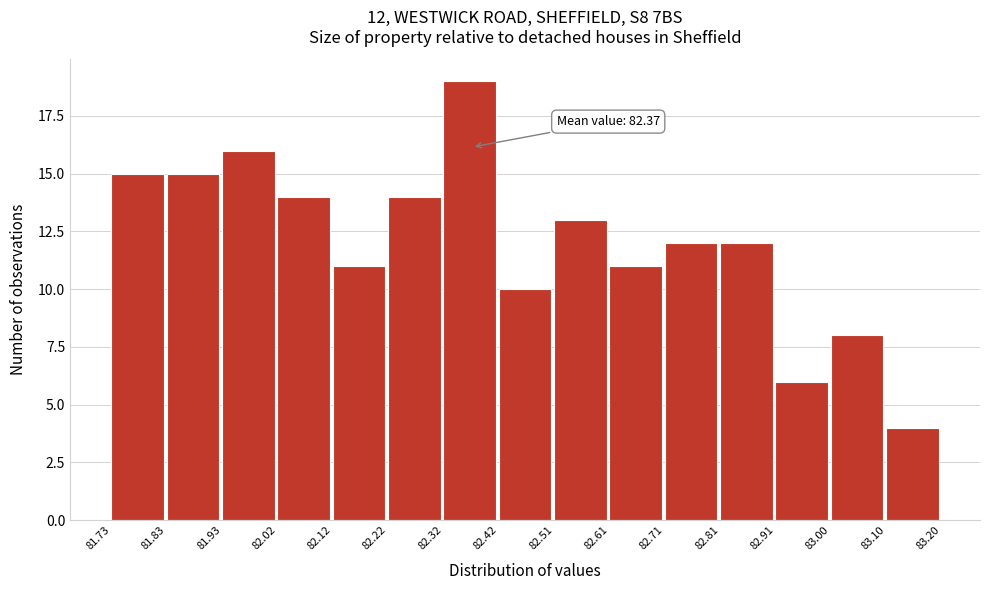

Which range on the x-axis has the tallest bar?

82.32 to 82.42